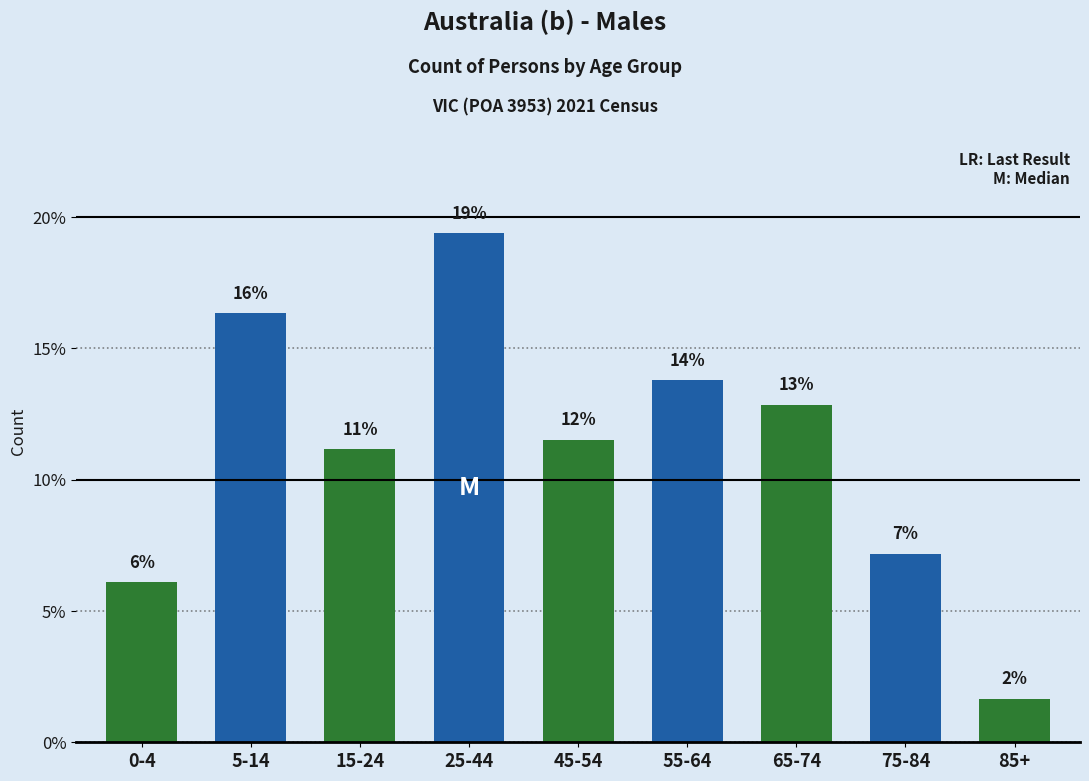

Are the bars horizontal?

No